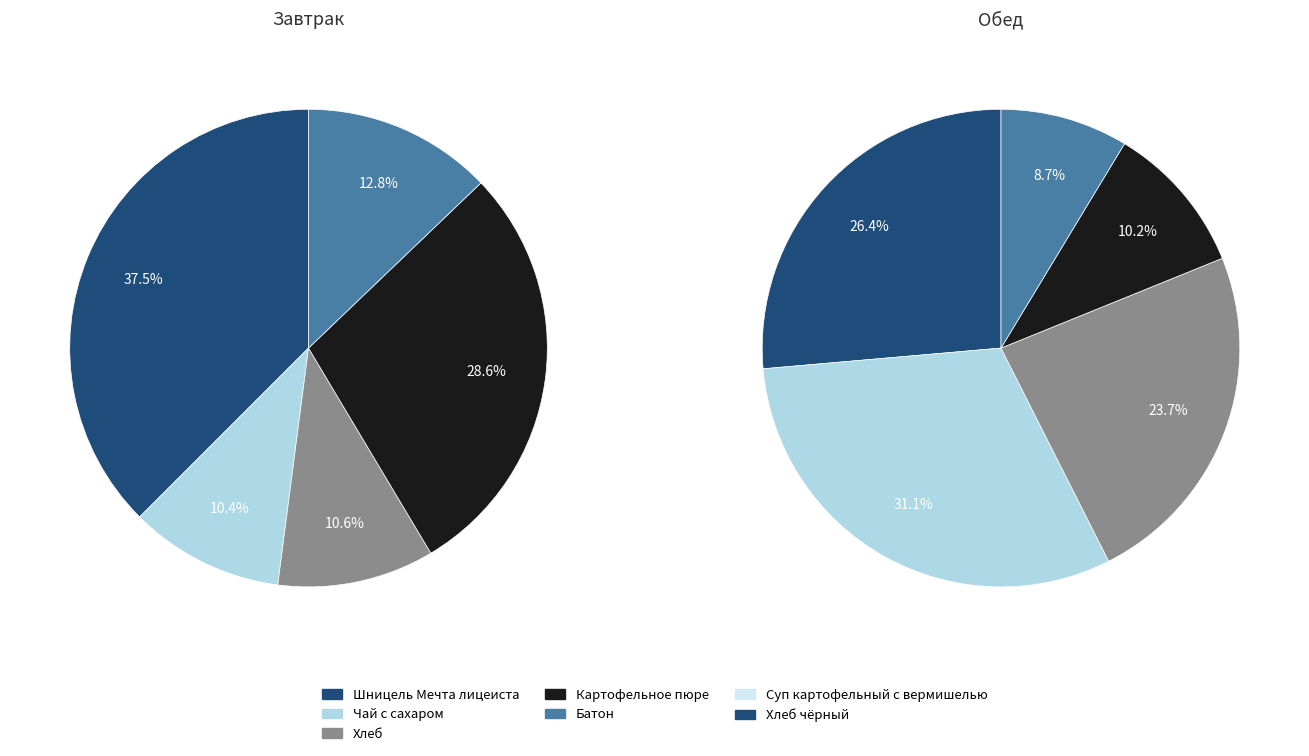

Which series changed the most between Чай с сахаром and Хлеб?

Обед